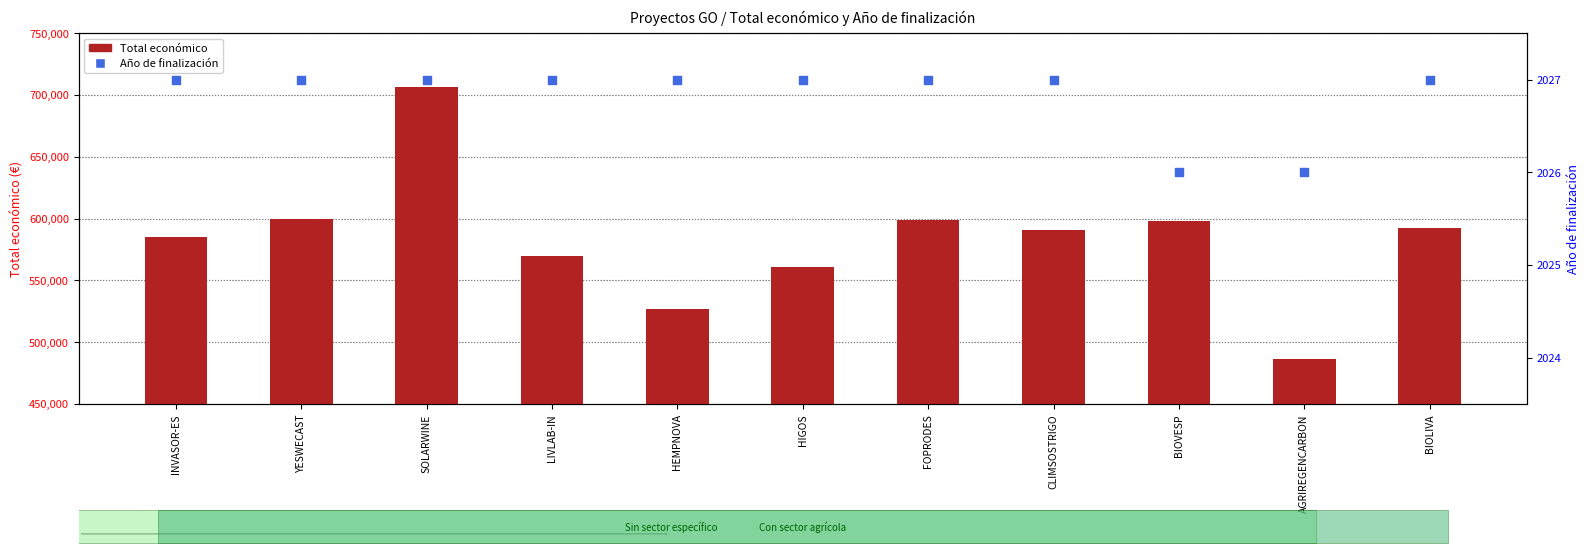

Which series reaches the maximum Y coordinate?

Total económico